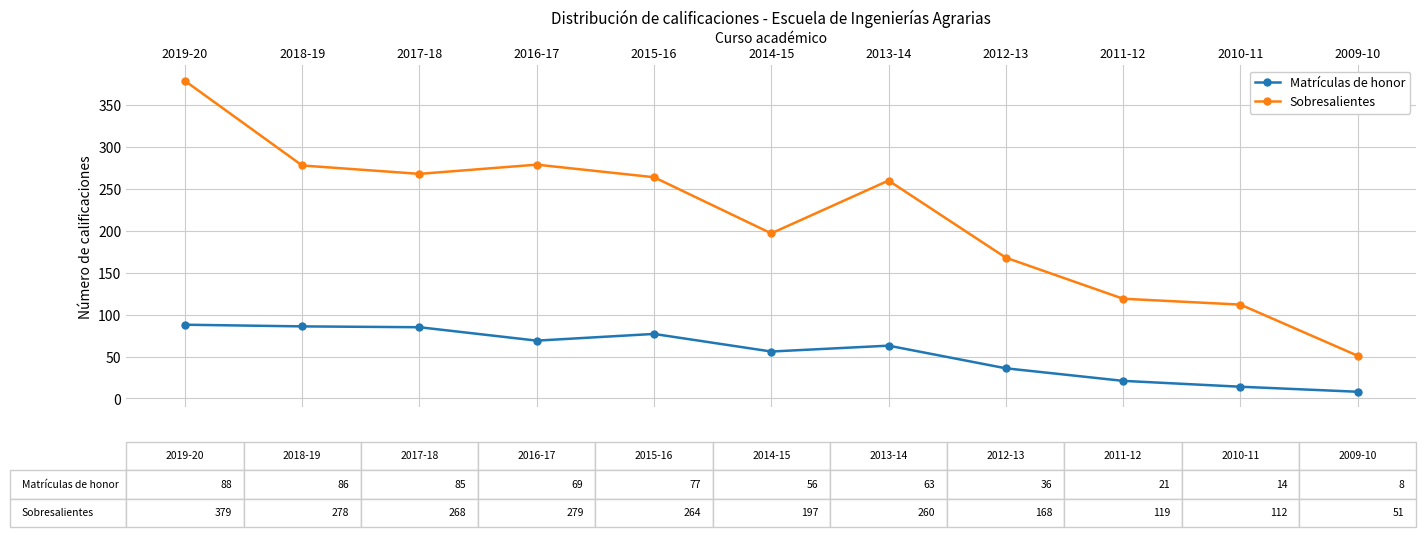

At how many categories does at least one series exceed 203?

6